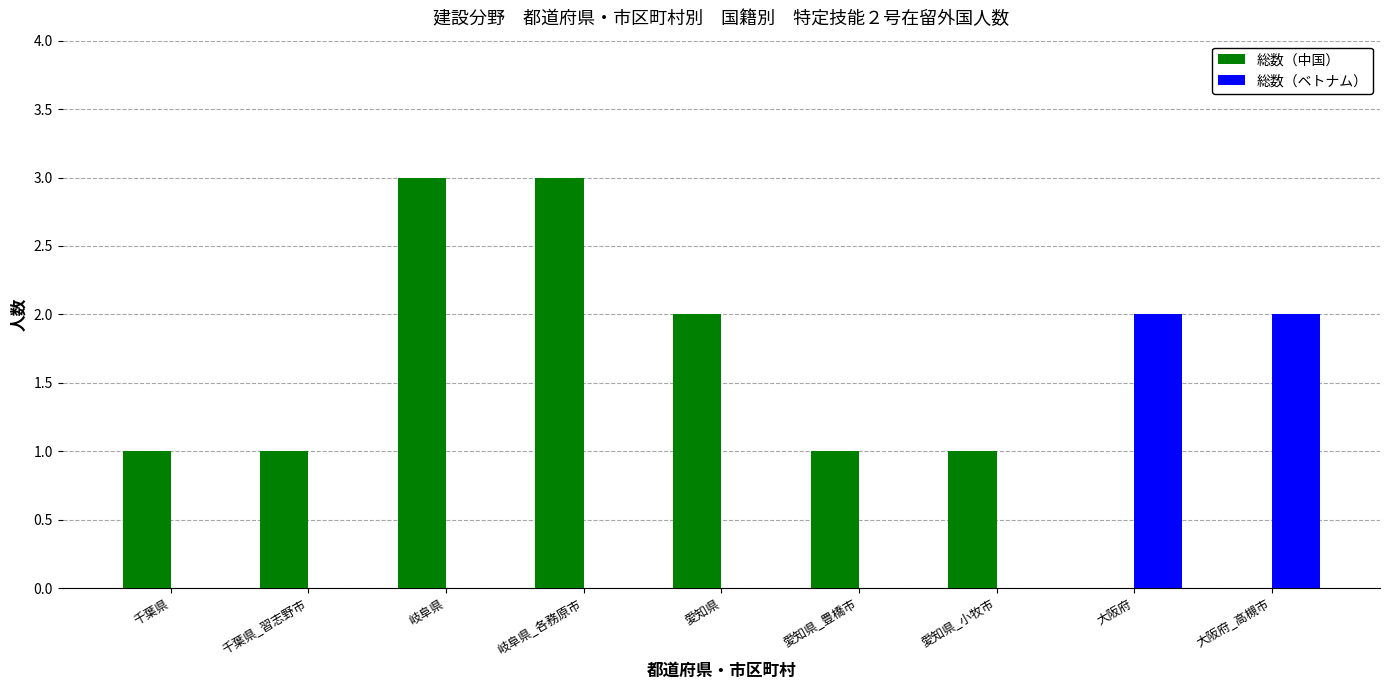

Is it true that 総数（中国） equals 0 at 大阪府?

True